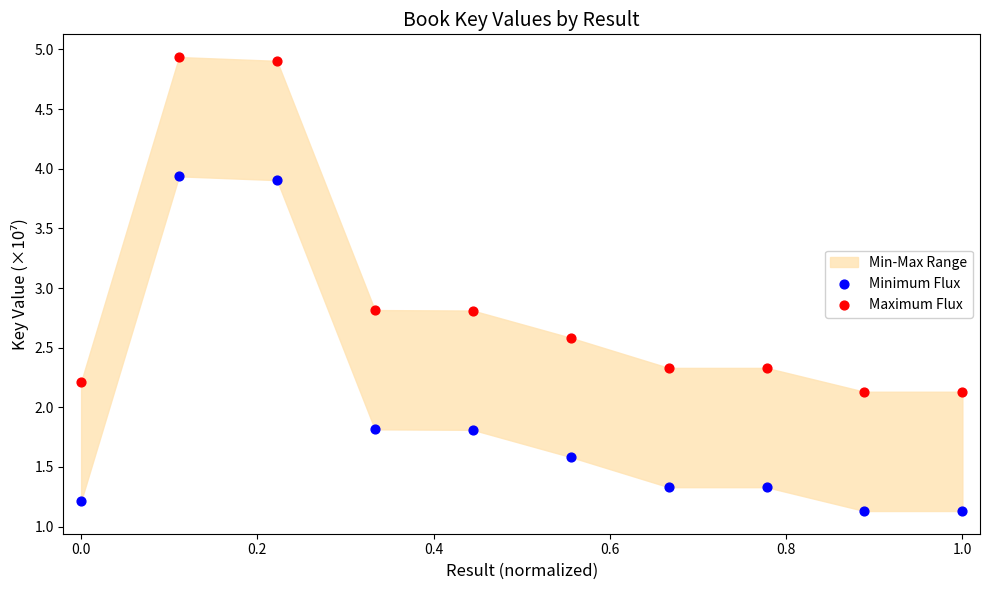

Across all data points, what is the range of Y values (max minus min)?

3.8